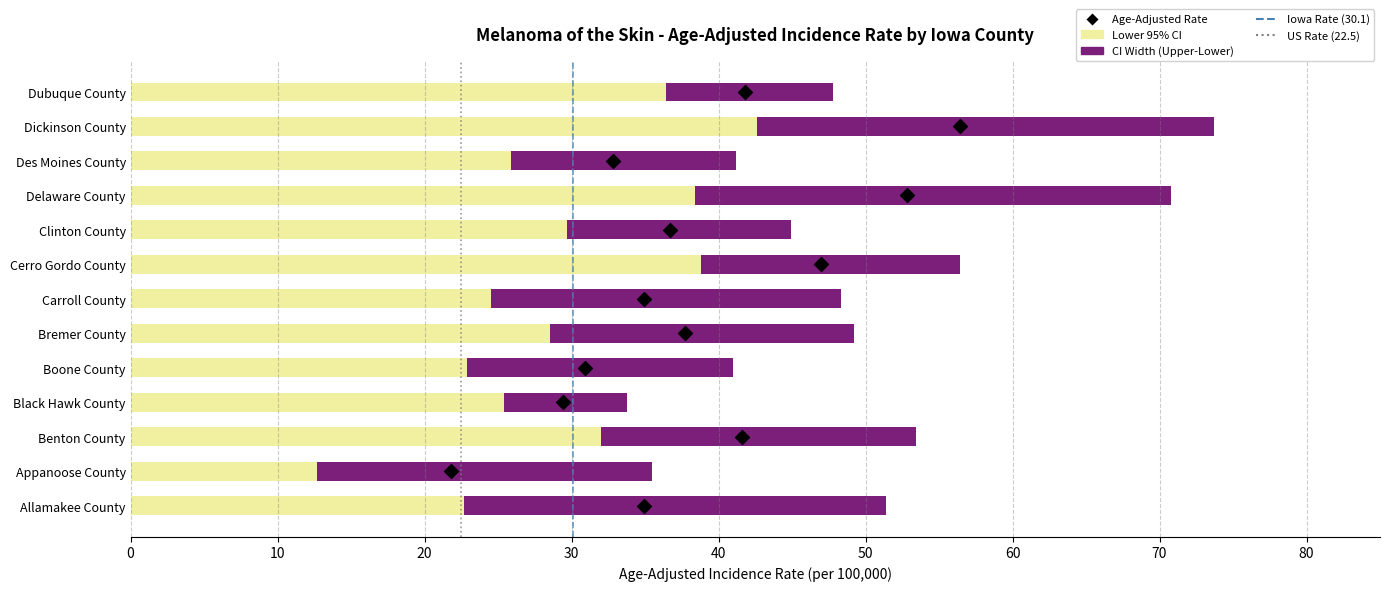

At how many categories does at least one series exceed 70?

2